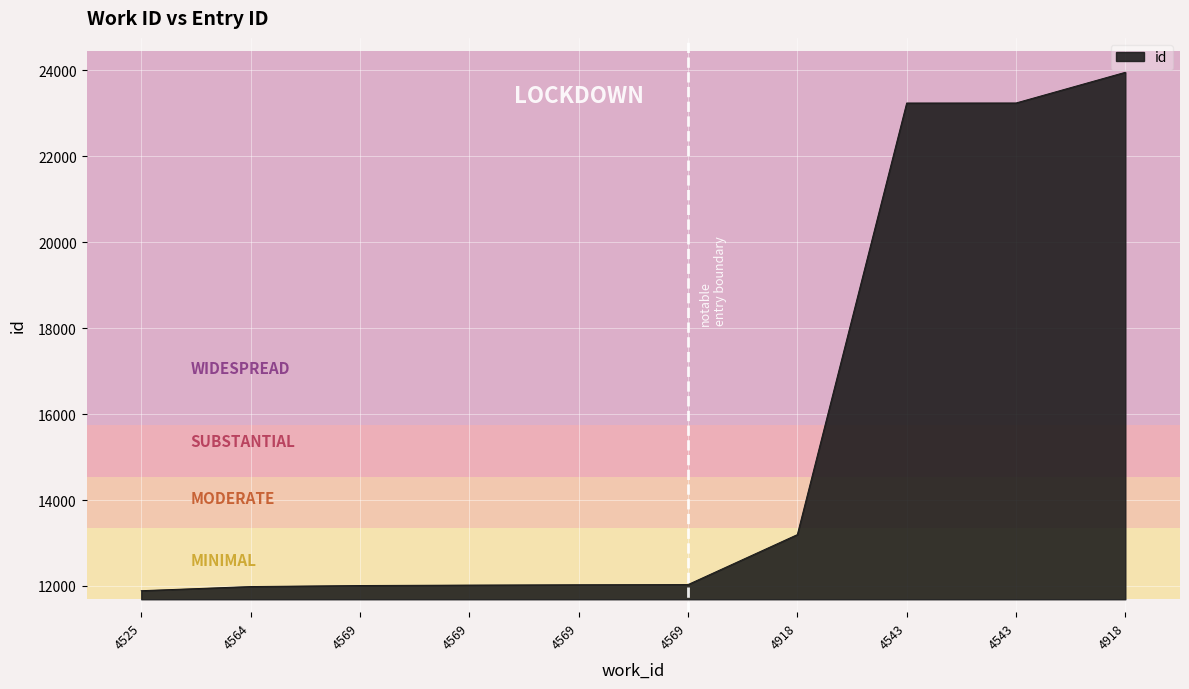

Does the chart have visible grid lines?

Yes